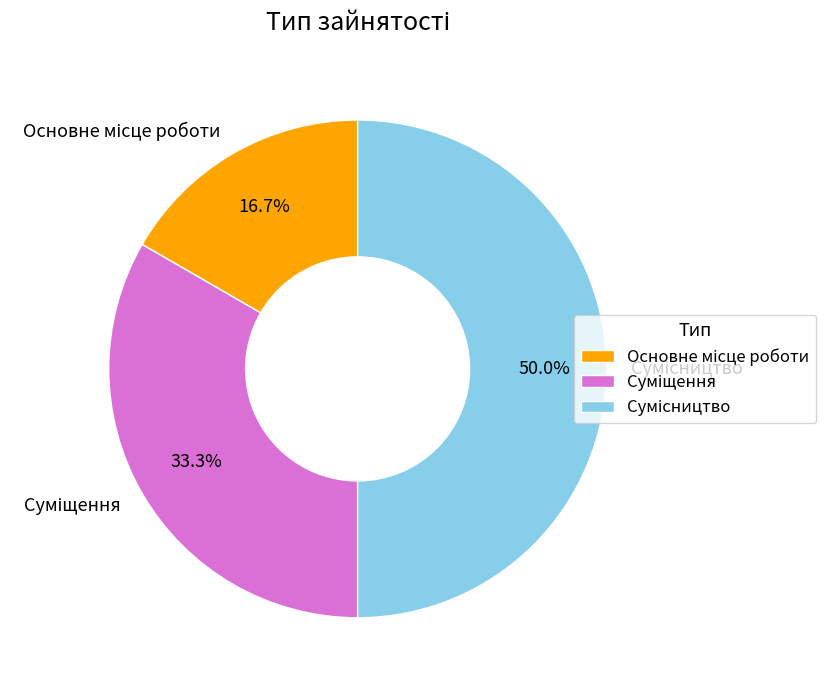

What percentage do Суміщення and Сумісництво together represent?

83.3%